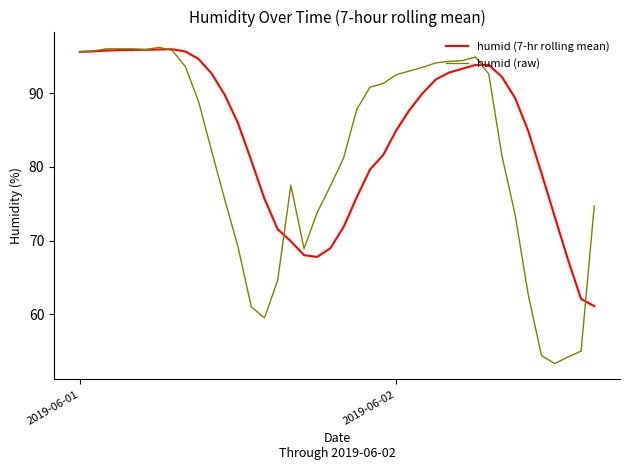

Which series has the largest total across all categories?

humid (7-hr rolling mean)